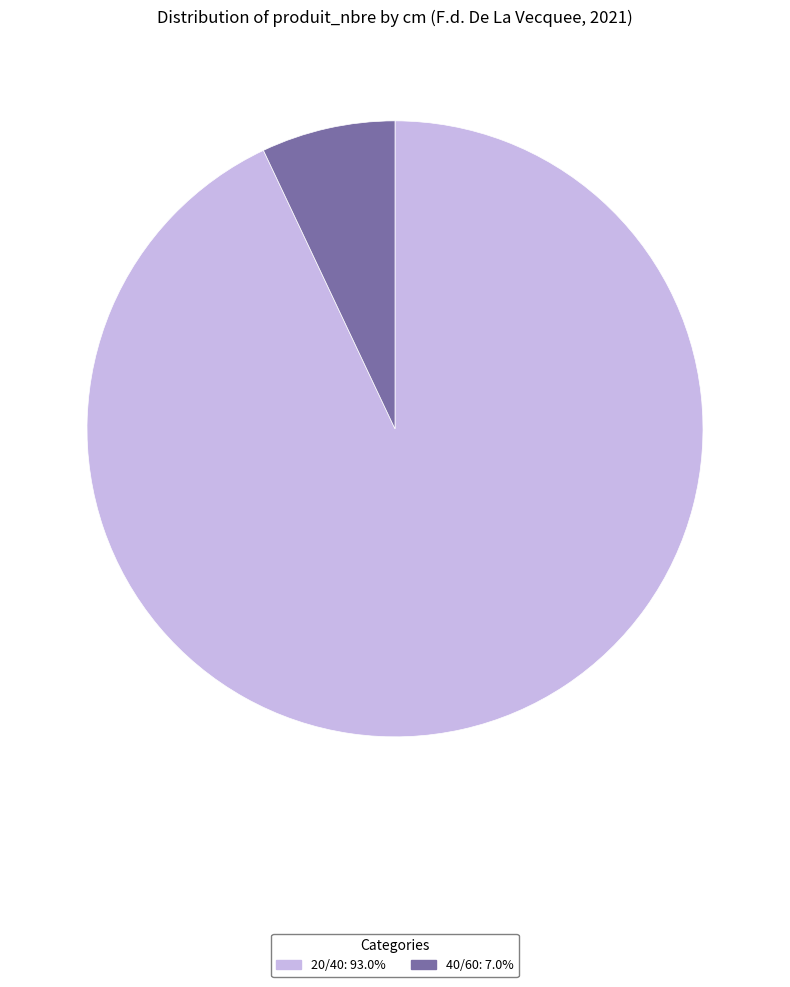

Between 20/40 and 40/60, which is larger?

20/40